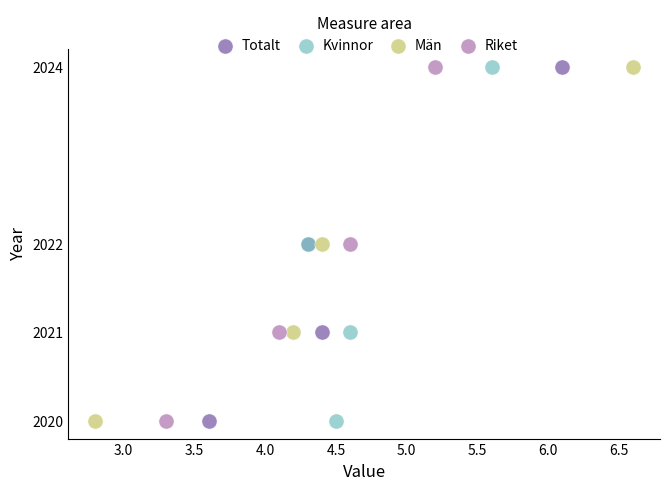

What are all the series names shown in the legend?

Totalt, Kvinnor, Män, Riket